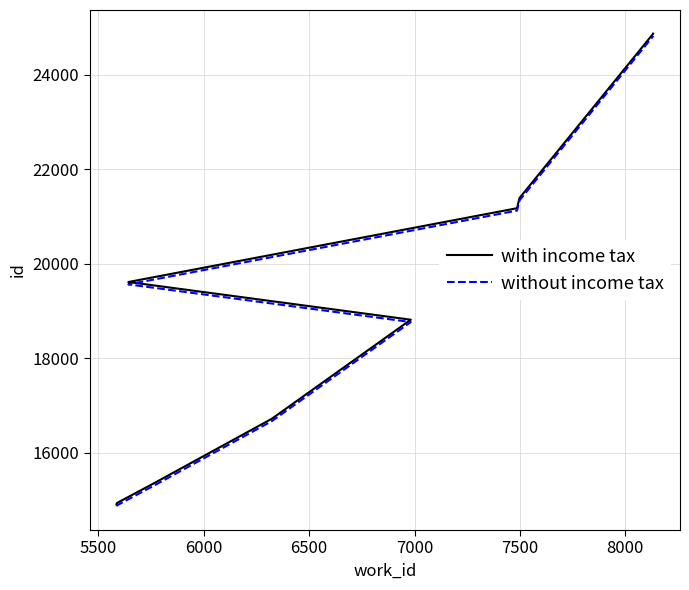

Is this an area chart (filled region under the line)?

No